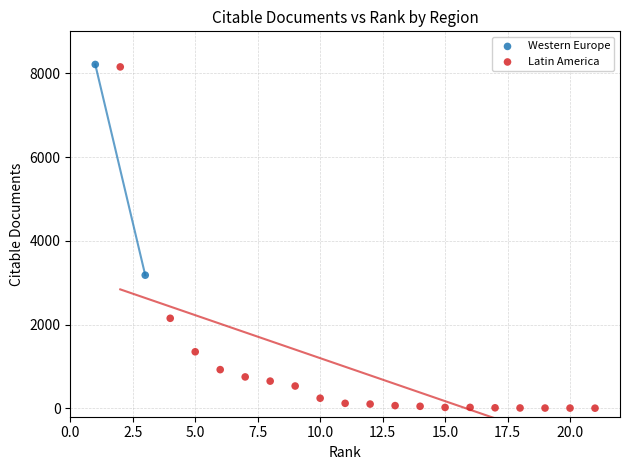

What are all the series names shown in the legend?

Western Europe, Latin America